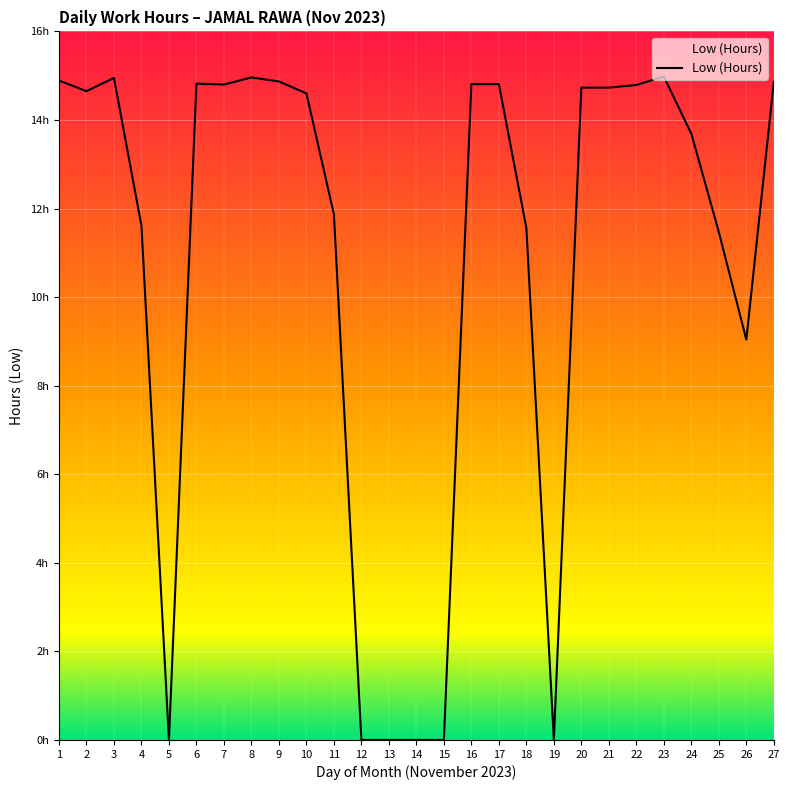

List the labels in order of value, smallest first.

5, 12, 13, 14, 15, 19, 26, 25, 18, 4, 11, 24, 10, 2, 20, 21, 22, 7, 16, 17, 6, 27, 9, 1, 3, 8, 23